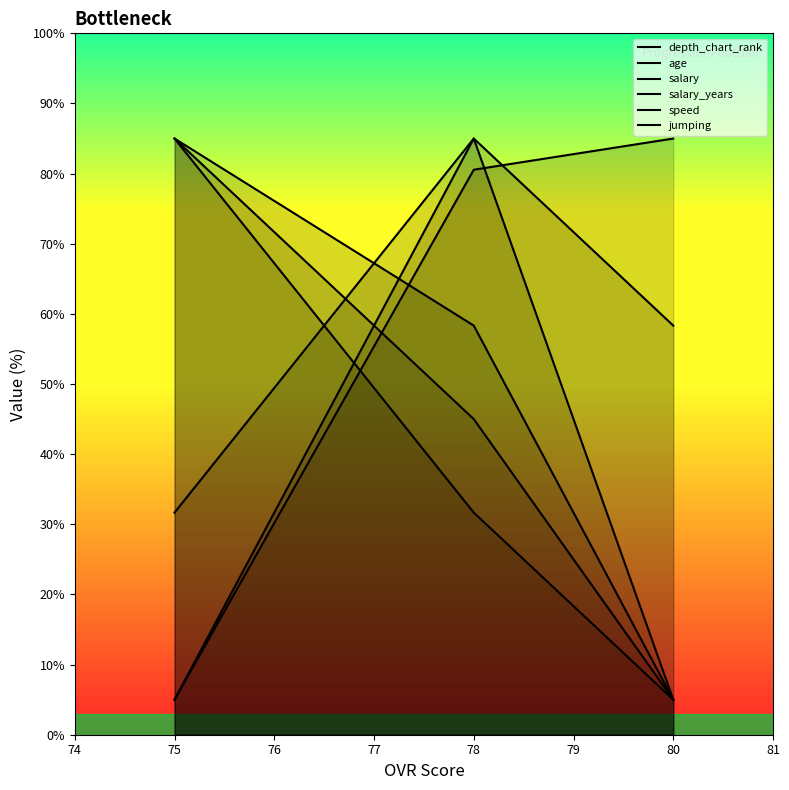

What is the average value of the speed series?

56.9